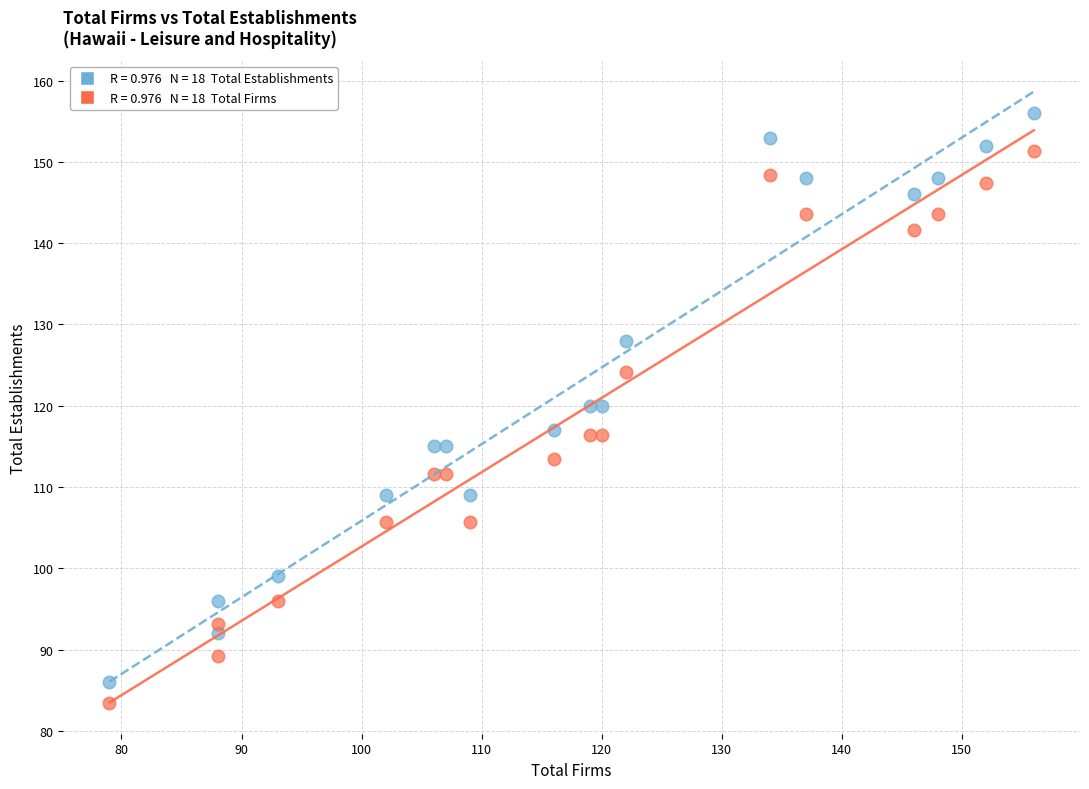

Across all data points, what is the range of X values (max minus min)?

77.0